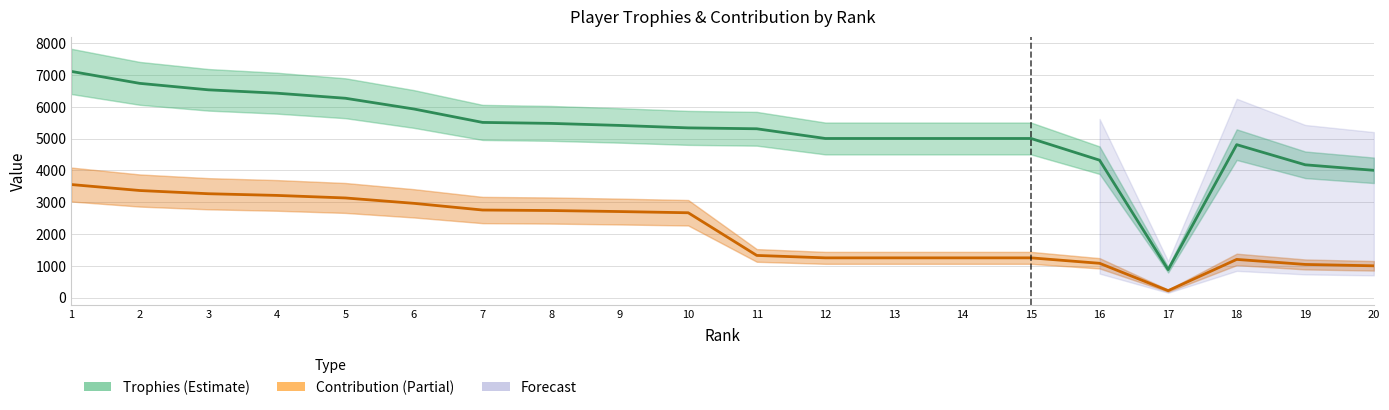

Does the chart display data point markers on the line(s)?

No